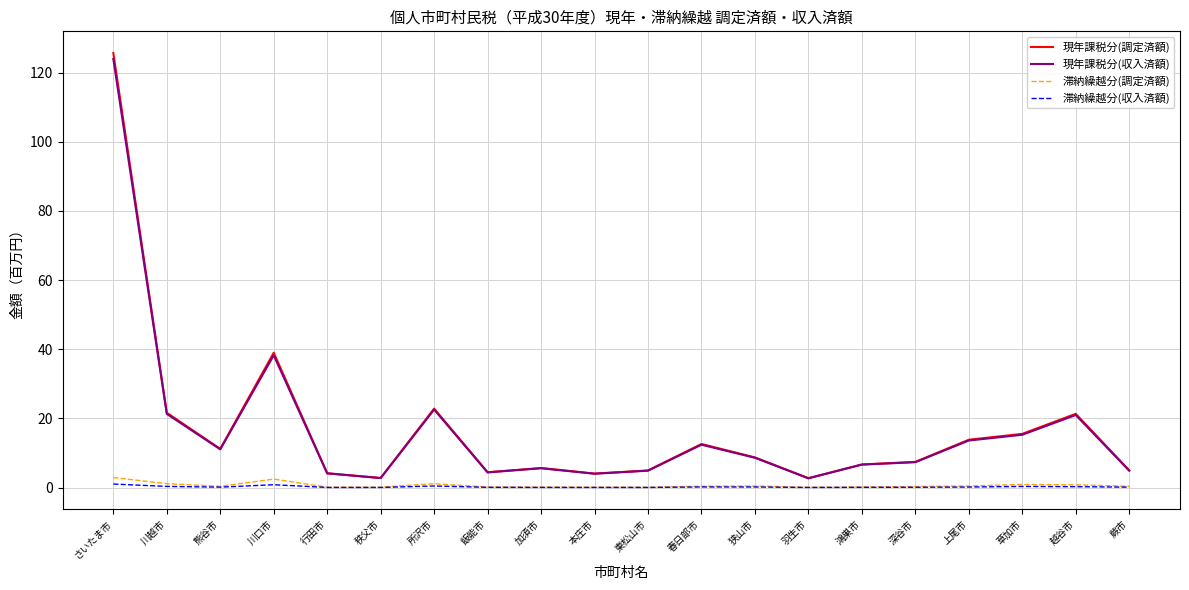

True or false: 滞納繰越分(収入済額) has more than 1 interior local peaks.

True